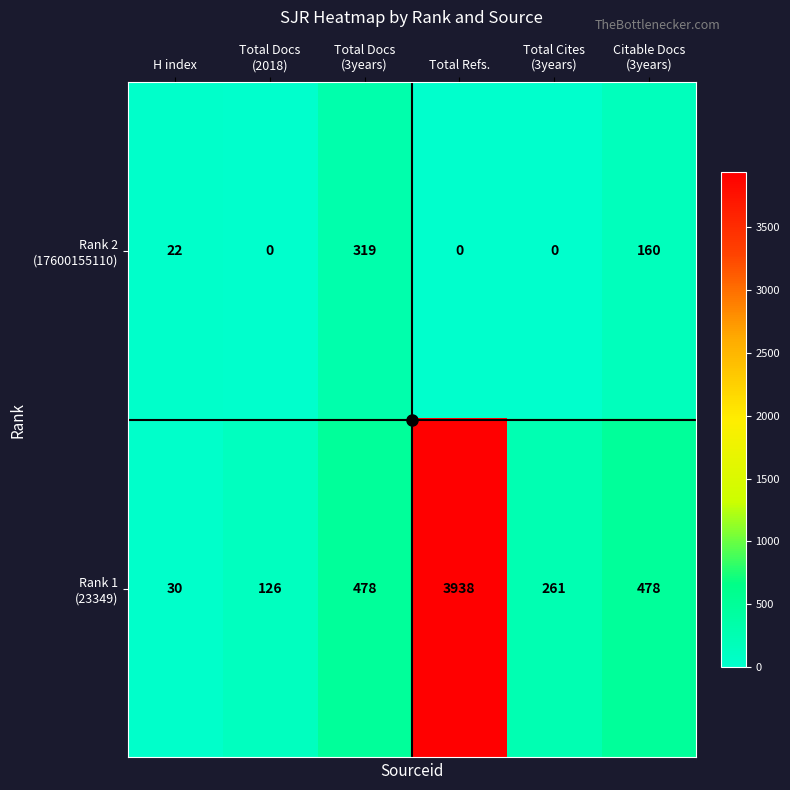

What is the difference between the highest and lowest values at H index?

8